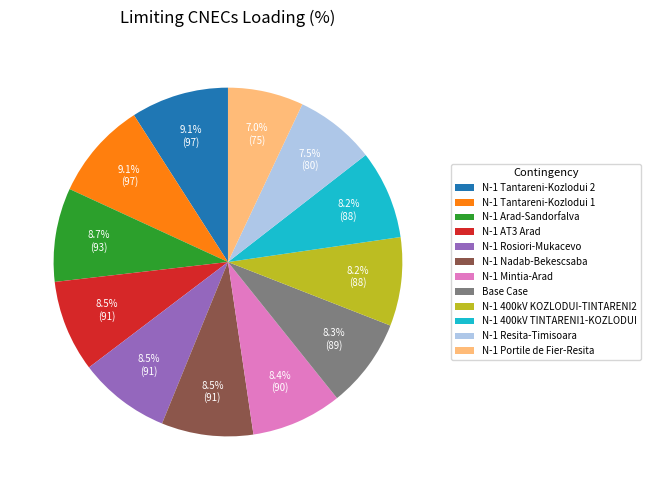

To the nearest percent, what percentage of the pie is N-1 400kV KOZLODUI-TINTARENI2?

8%